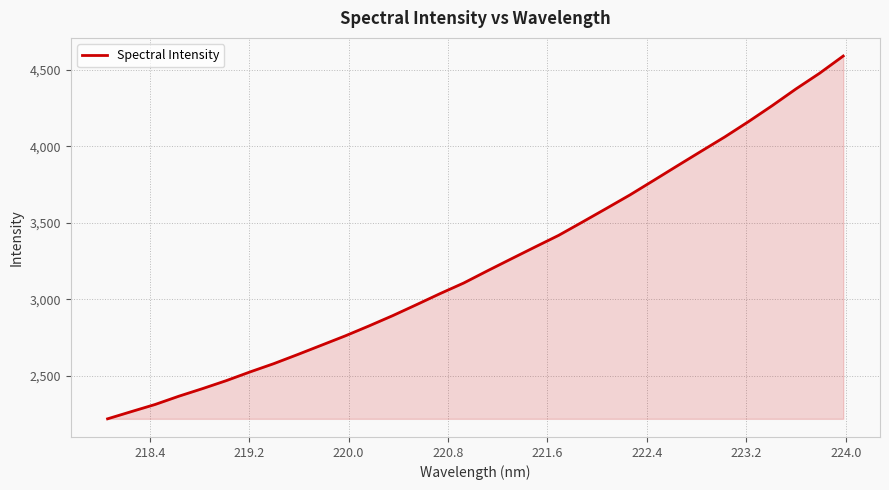

What is the greatest value displayed?

4591.8